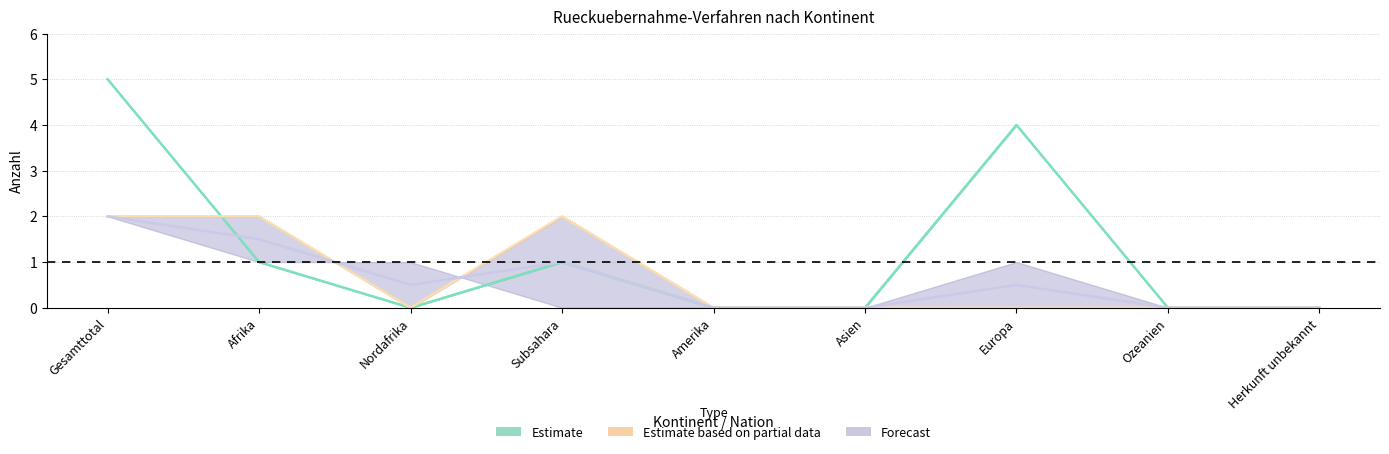

In Total Rueckverfahren, how many points are higher than both neighbors (excluding endpoints)?

2